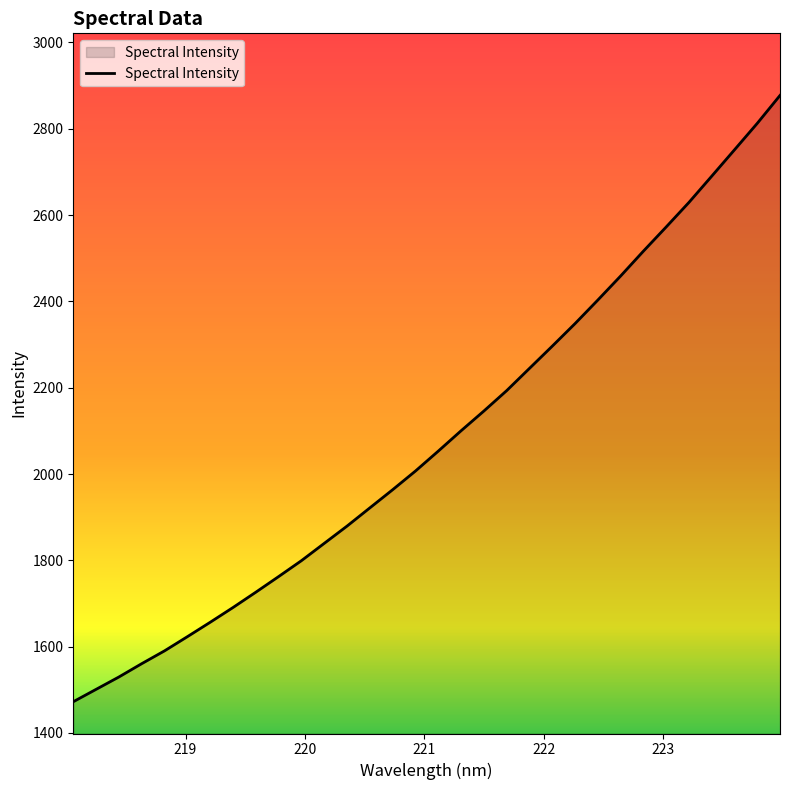

What is the difference between the second highest and second lowest values?

1311.2